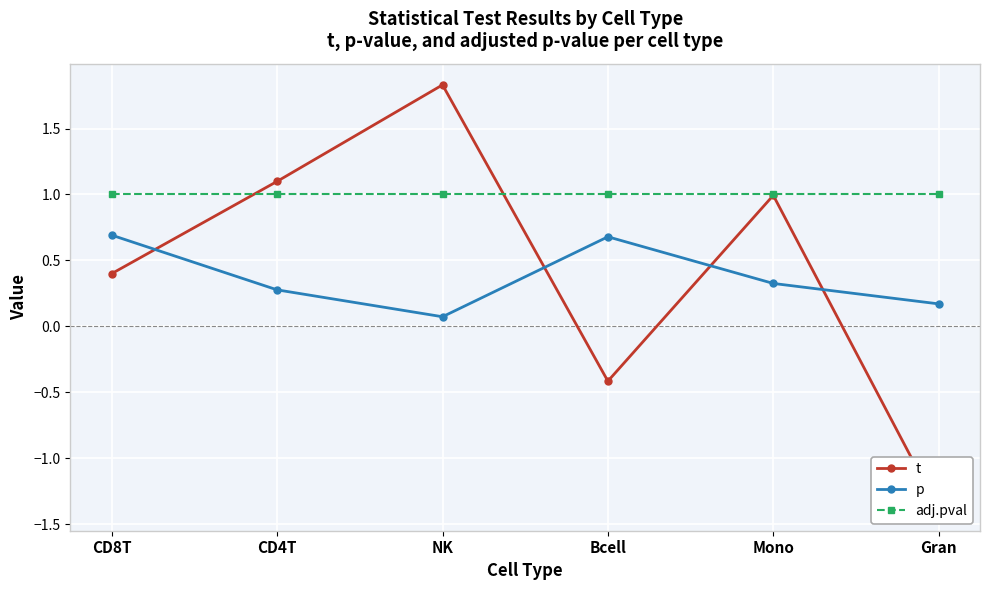

True or false: adj.pval and t intersect in this chart.

True